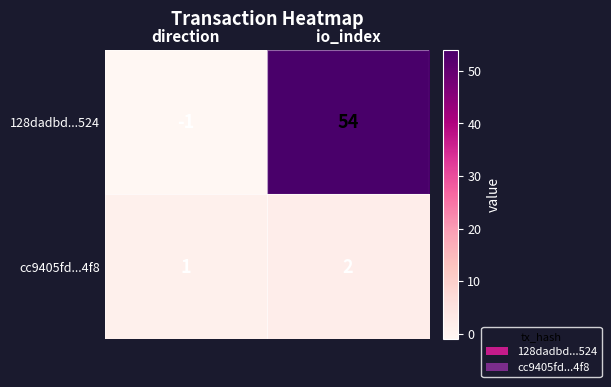

Which series has the widest spread of values?

128dadbd...524